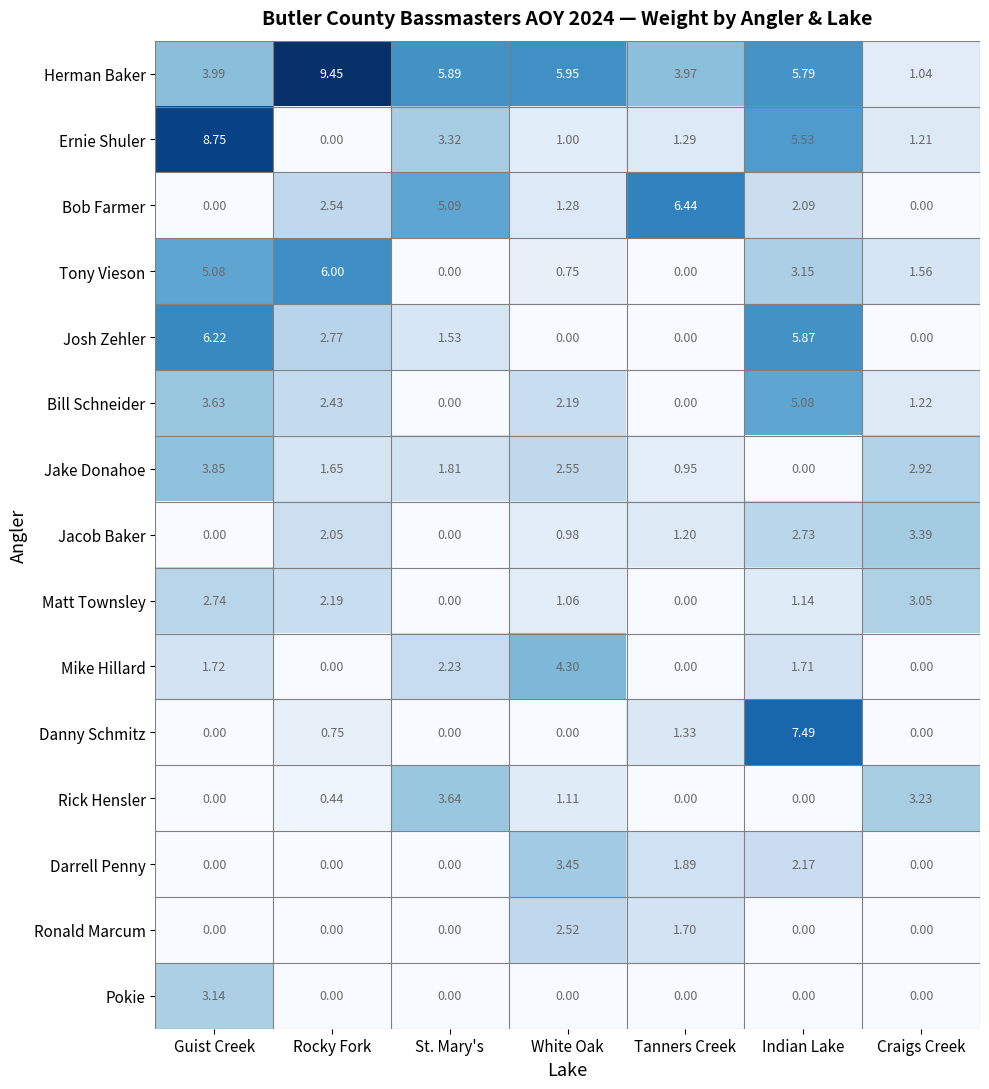

At which category is the sum across all series the highest?

Indian Lake